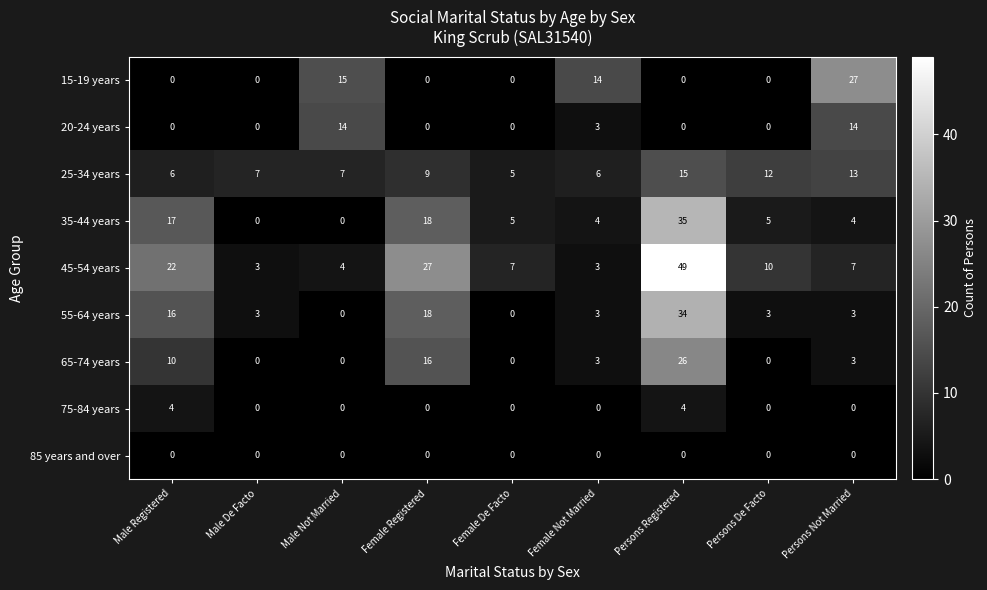

What is the sum of all 65-74 years values?

58